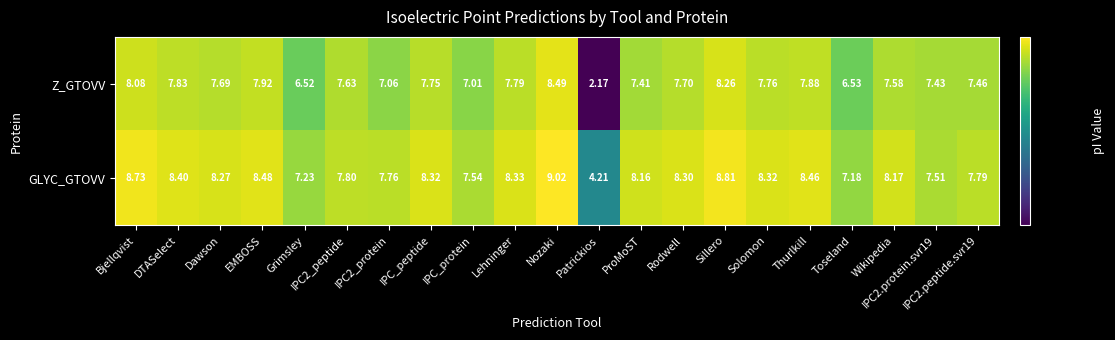

Rank the series by their maximum value, from lowest to highest.

Z_GTOVV, GLYC_GTOVV